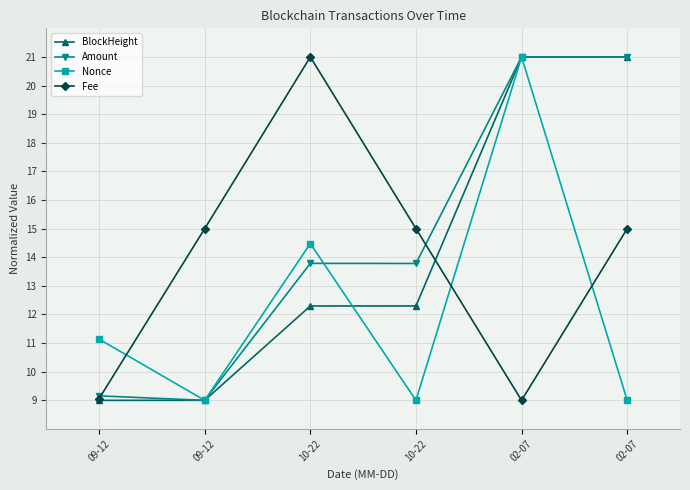

Which series has the largest total across all categories?

Amount